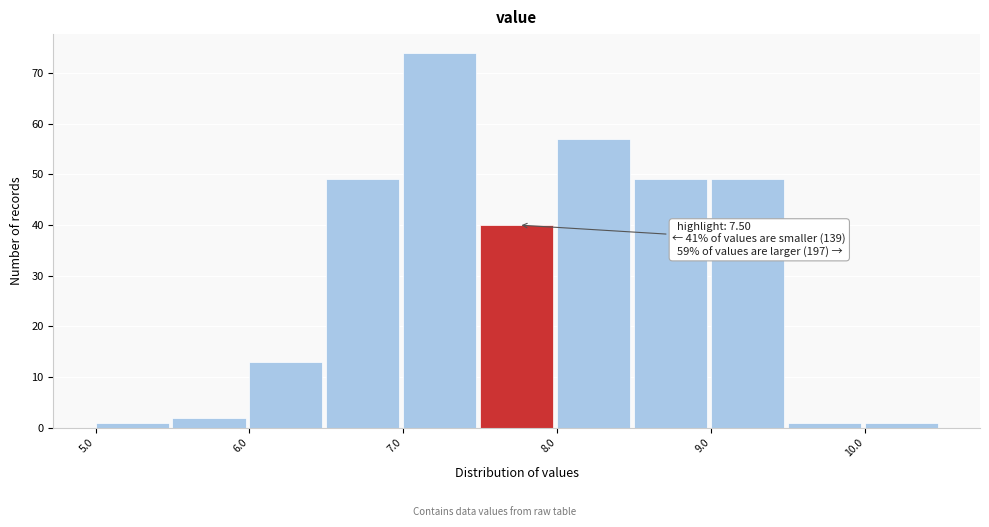

Over which range of the x-axis is the bar tallest?

7.0 to 7.5